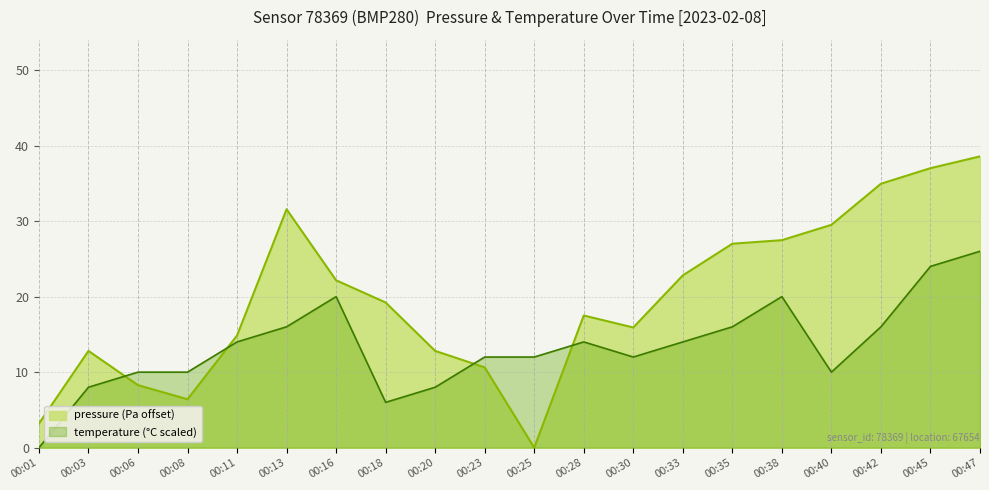

What is the change in value from 00:33 to 00:38?

+4.7